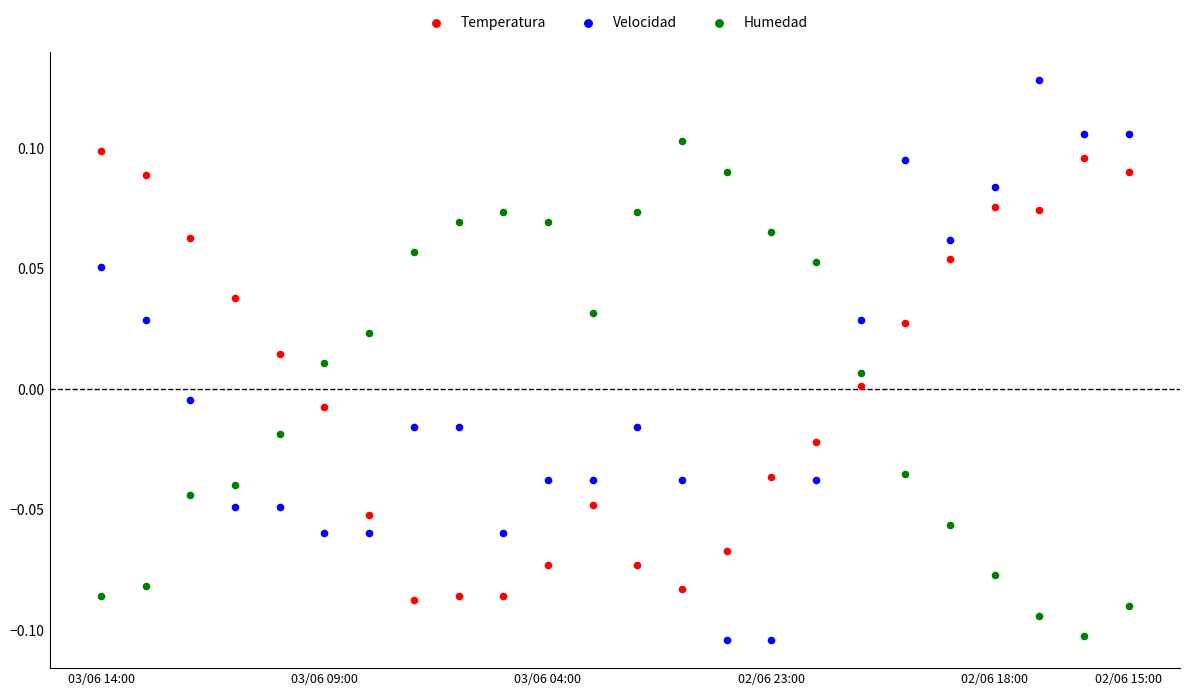

Which series has the largest Y range (max minus min)?

Velocidad